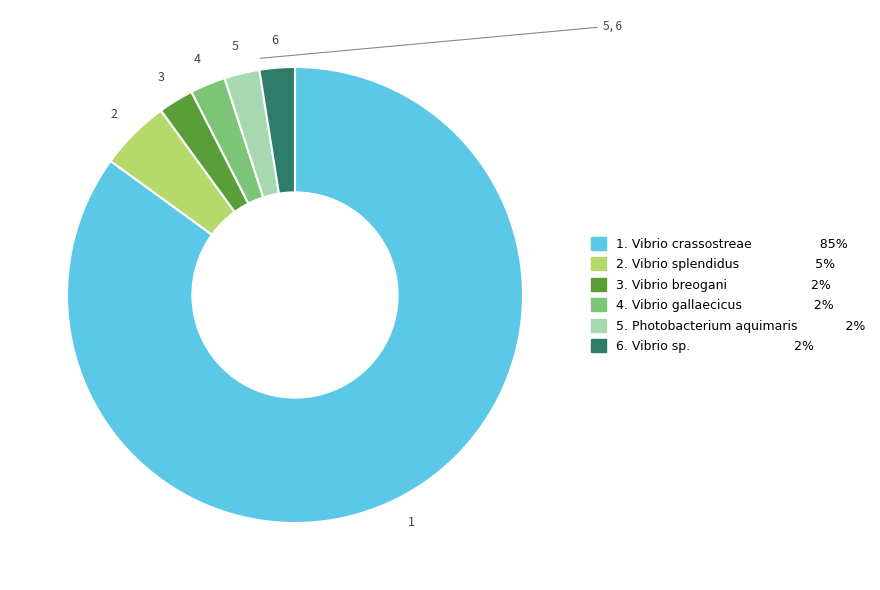

Is there any slice that represents more than half of the pie?

Yes